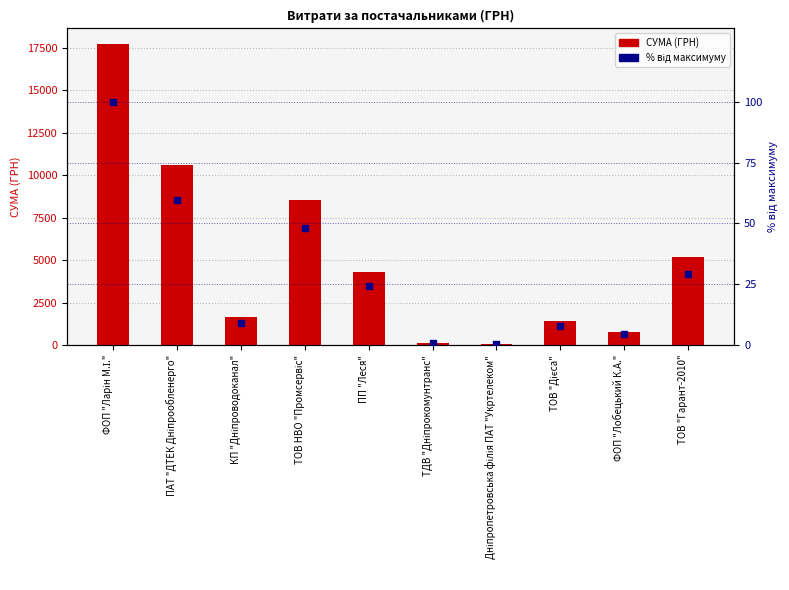

At which category is the sum across all series the highest?

ФОП "Ларін М.І."